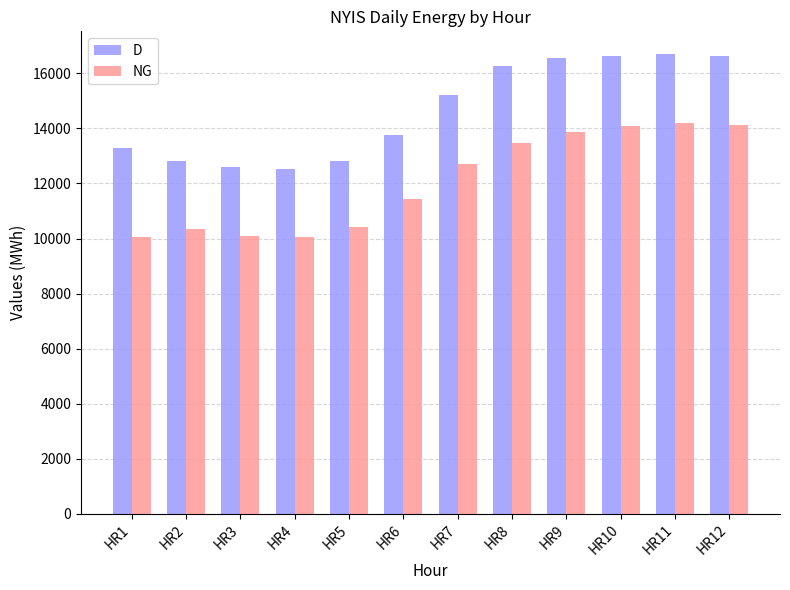

The D series shows 8213 at HR9. True or false?

False